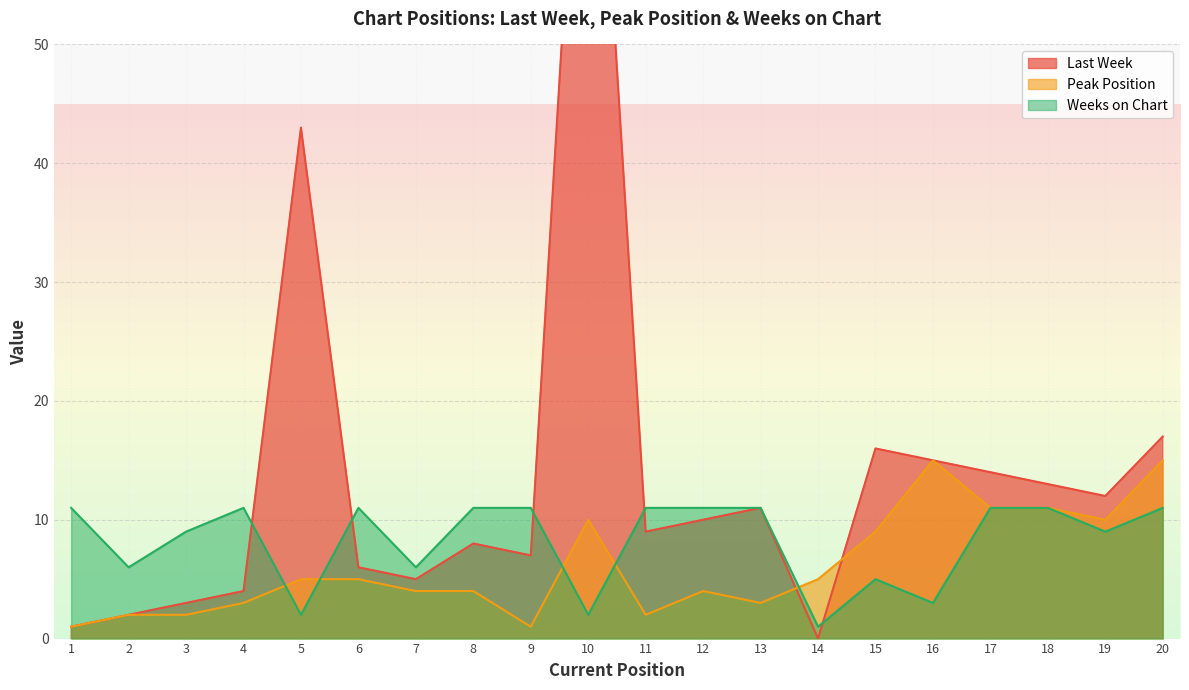

Is it true that Weeks on Chart equals 4 at 12?

False